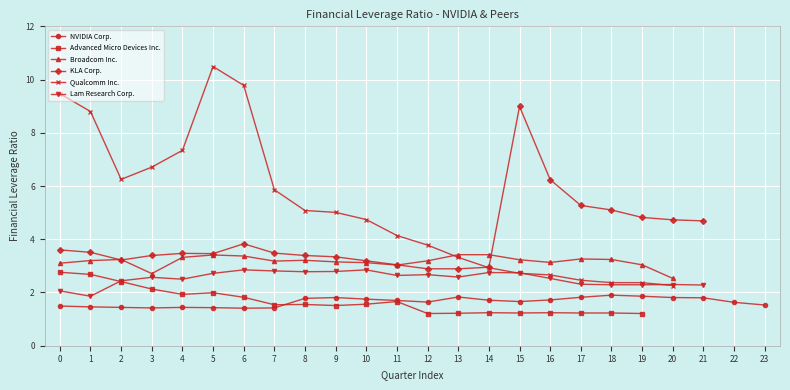

What are all the series names shown in the legend?

NVIDIA Corp., Advanced Micro Devices Inc., Broadcom Inc., KLA Corp., Qualcomm Inc., Lam Research Corp.